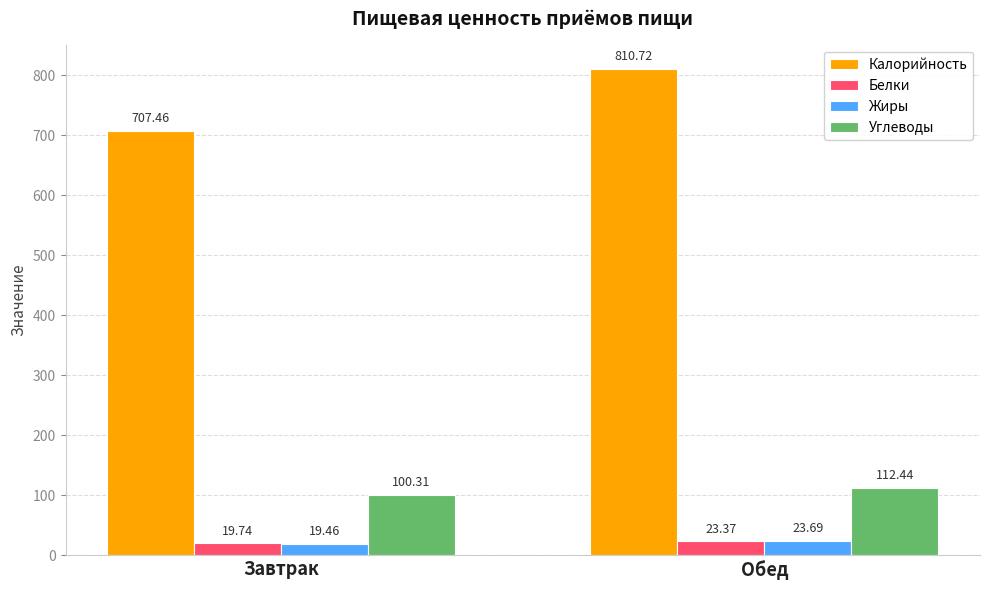

At Обед, list the series in order from smallest to largest.

Белки, Жиры, Углеводы, Калорийность